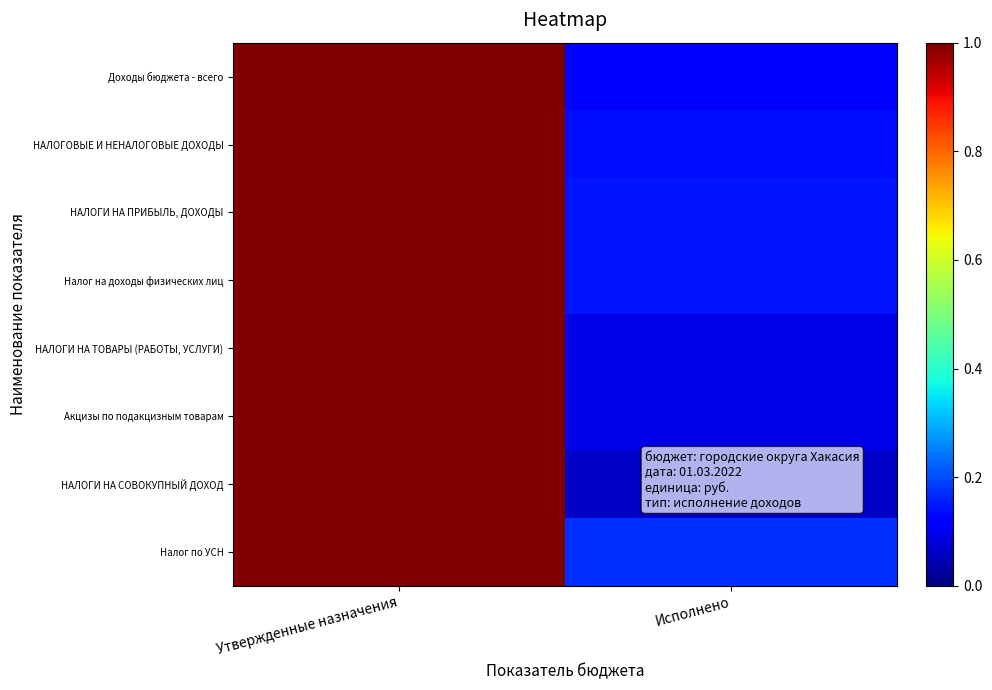

Which series changed the most between Утвержденные назначения and Исполнено?

НАЛОГИ НА СОВОКУПНЫЙ ДОХОД